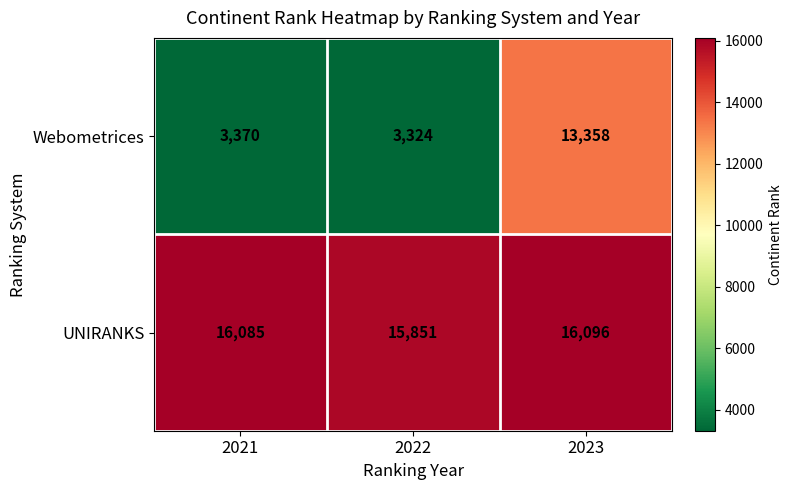

Which series has the widest spread of values?

Webometrices